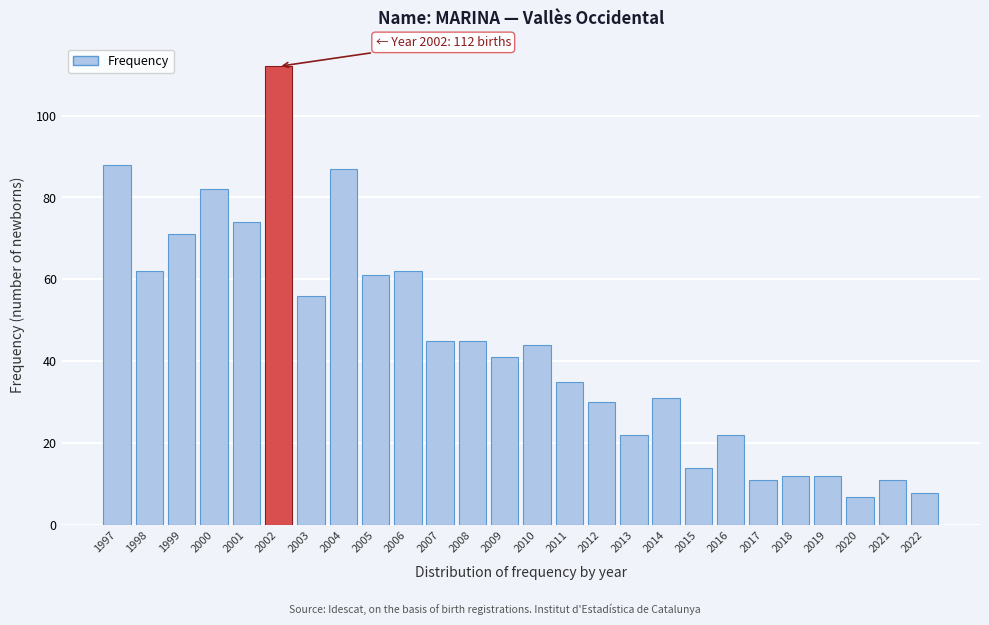

Reading right to left, extract all data points from this chart.

8	11	7	12	12	11	22	14	31	22	30	35	44	41	45	45	62	61	87	56	112	74	82	71	62	88